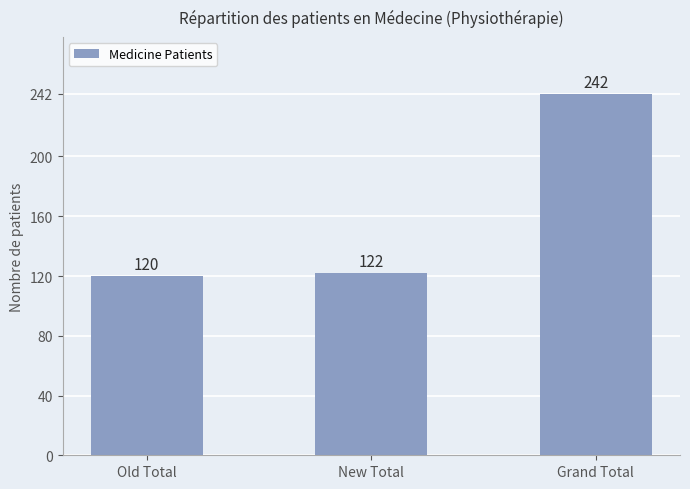

What is the approximate value at Old Total?

120